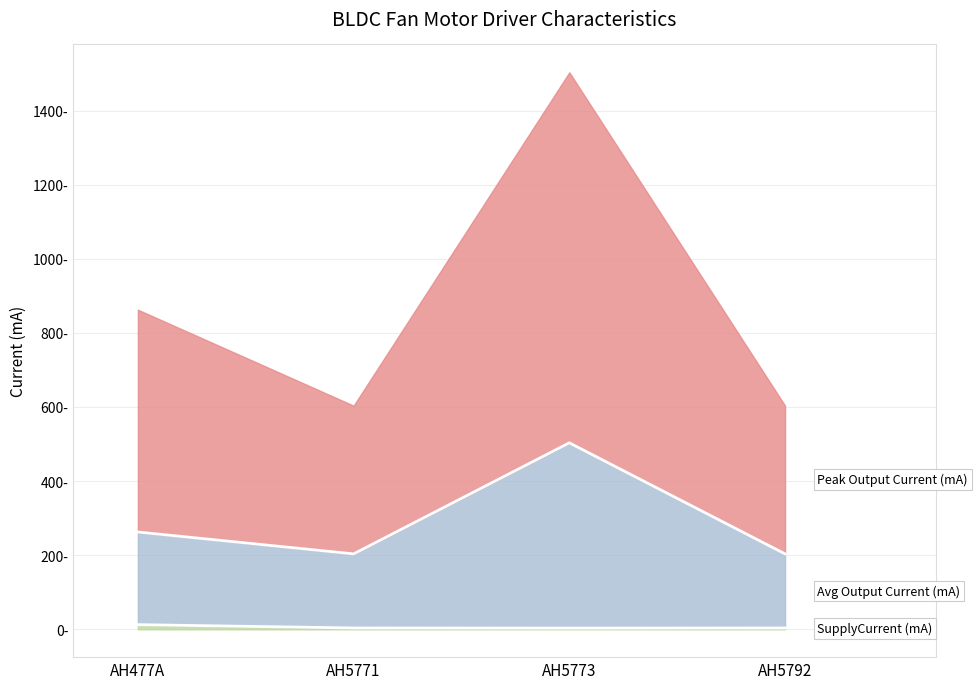

Does the chart display data point markers on the line(s)?

No